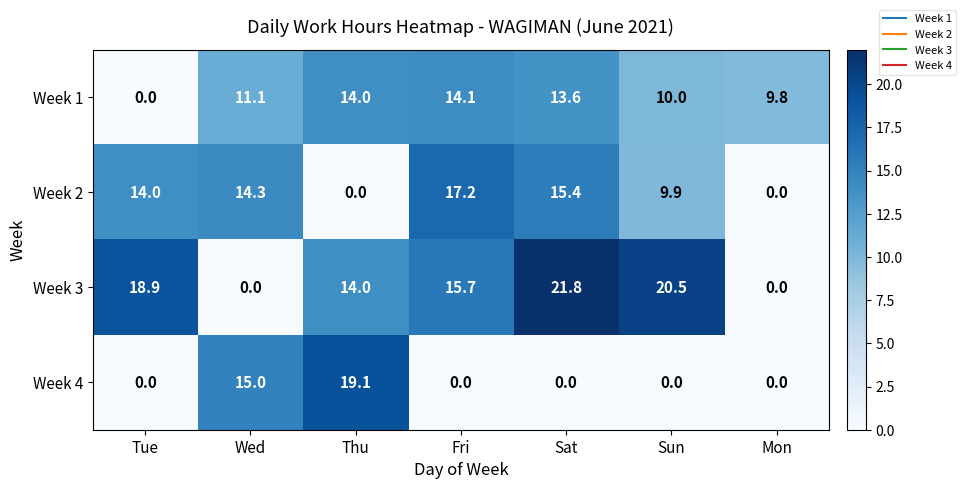

Which label corresponds to the largest value in the chart?

Sat